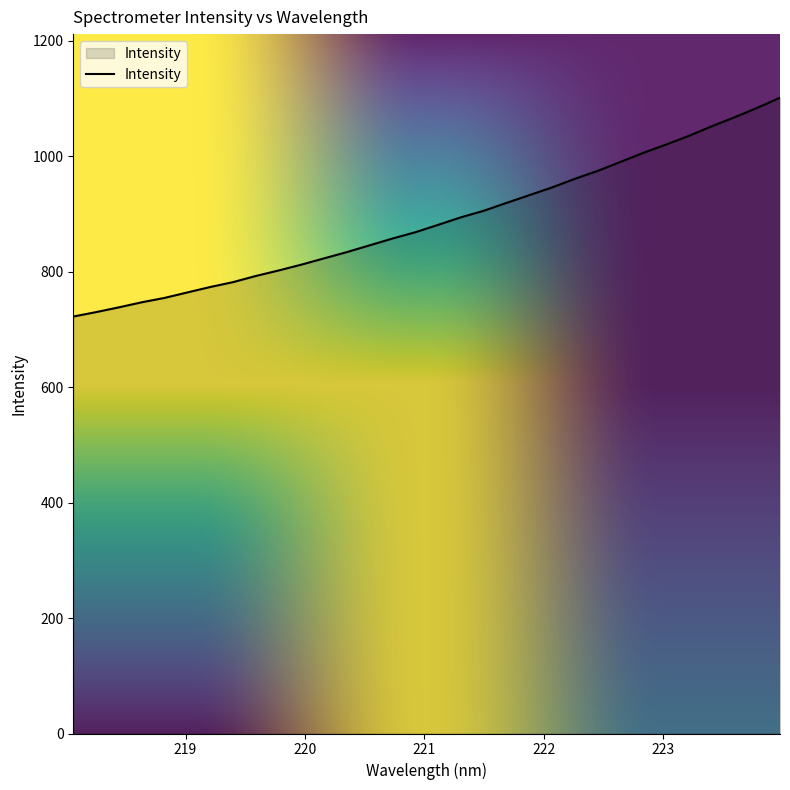

What is the smallest value displayed?

722.0